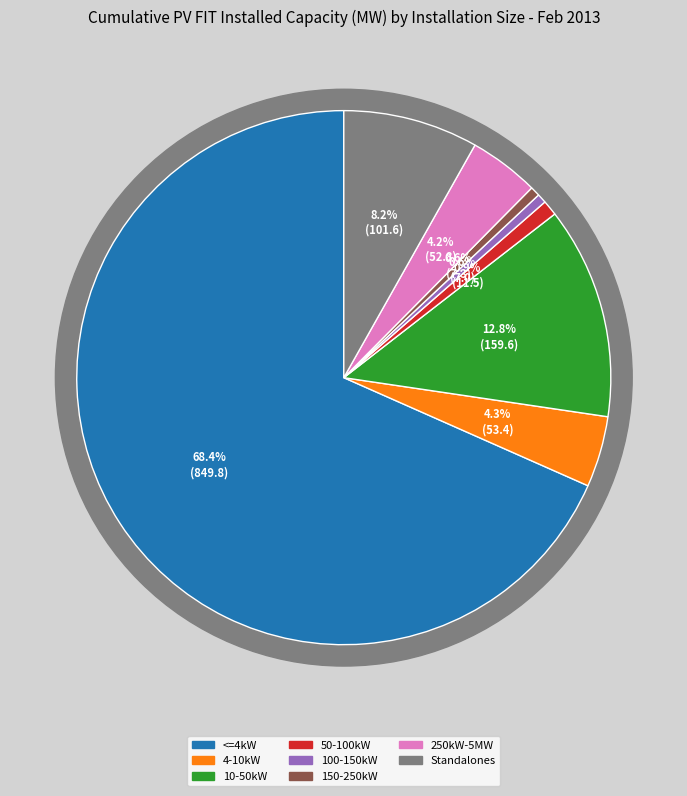

Approximately how many times larger is the value at 50-100kW compared to 4-10kW?

0.2